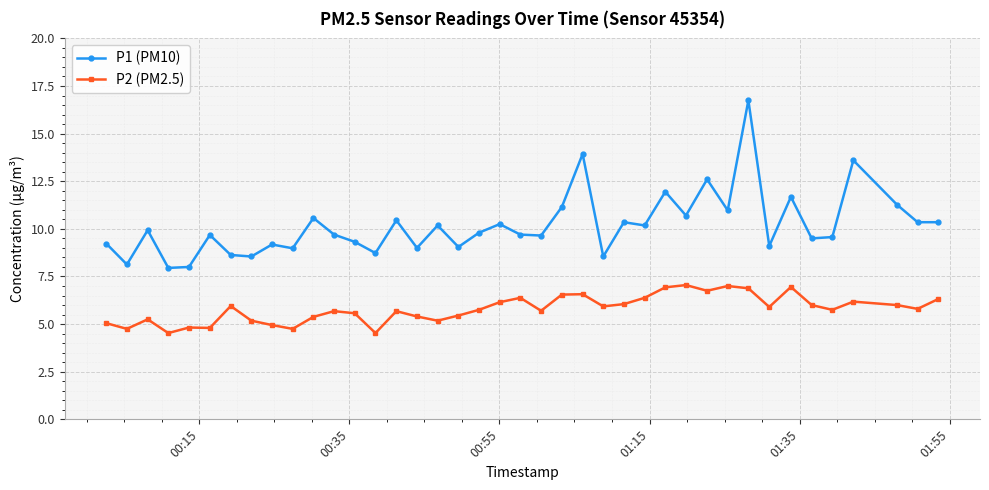

What is the difference between the maximum and minimum values in the P1 (PM10) series?

8.8